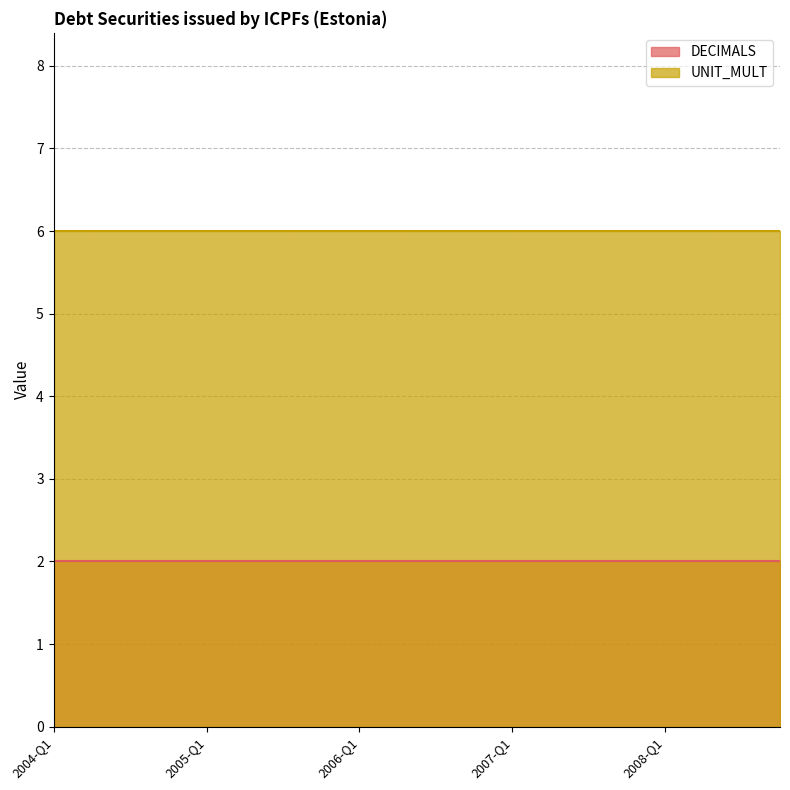

List the series in order of their overall mean, lowest first.

DECIMALS, UNIT_MULT